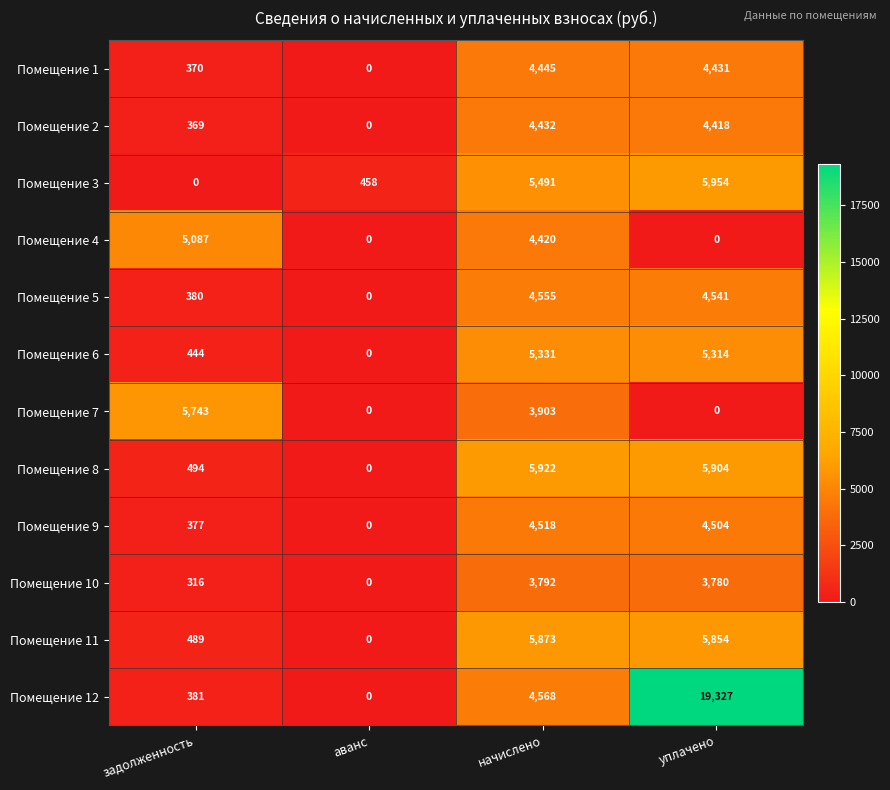

Rank the categories by Помещение 9 value from lowest to highest.

аванс, задолженность, уплачено, начислено